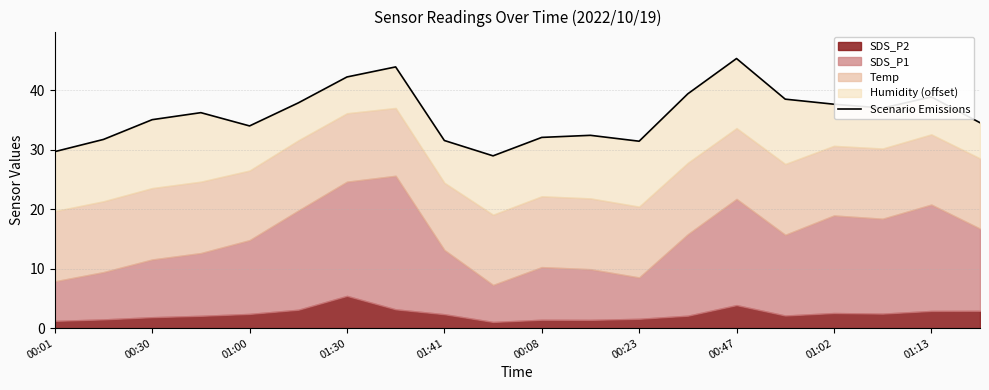

Reading left to right, what are all the values shown in this chart?

29.7	31.7	35.0	36.2	34.0	37.9	42.2	43.9	31.5	29.0	32.1	32.4	31.4	39.4	45.3	38.5	37.6	37.0	38.9	34.5